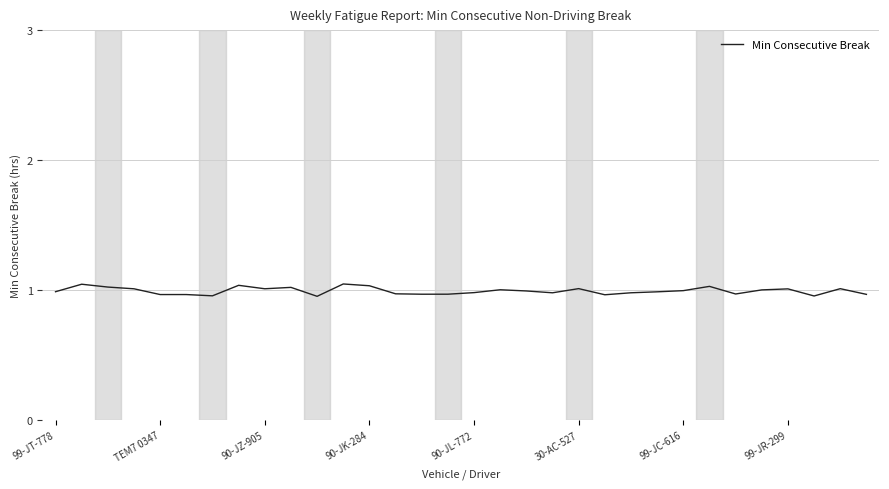

Is this an area chart (filled region under the line)?

No